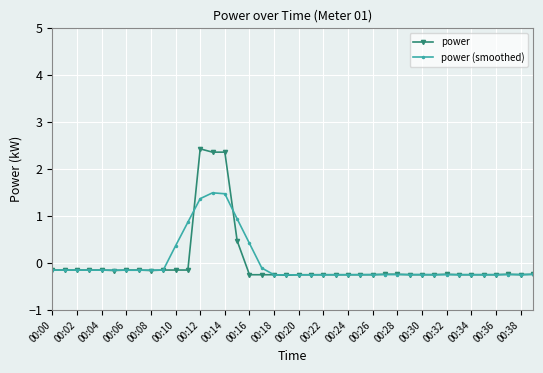

True or false: power has more than 0 interior local peaks.

True